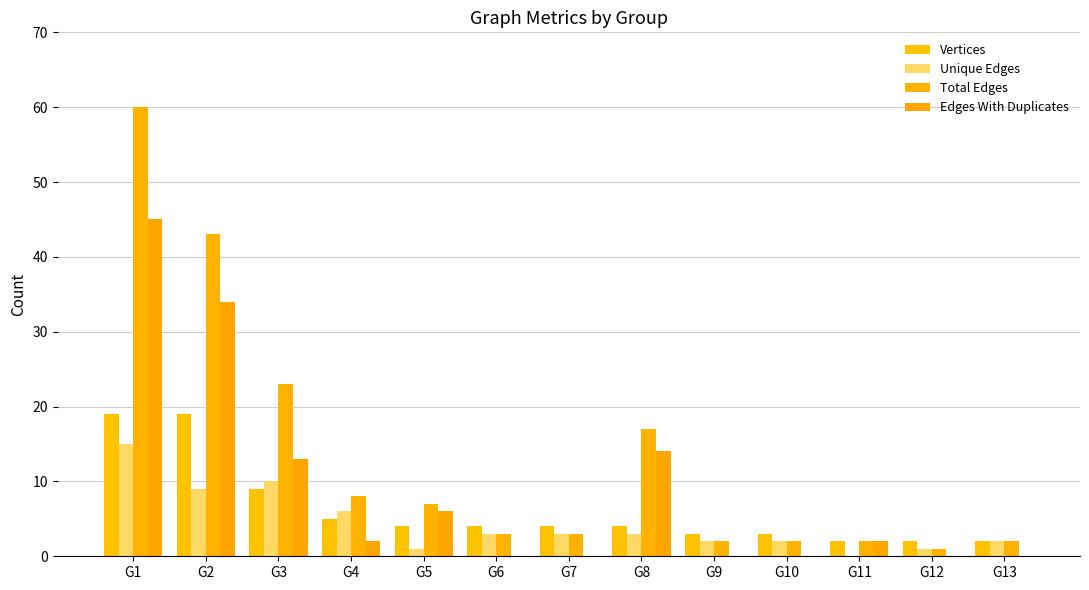

Is it true that Vertices equals 4 at G5?

True